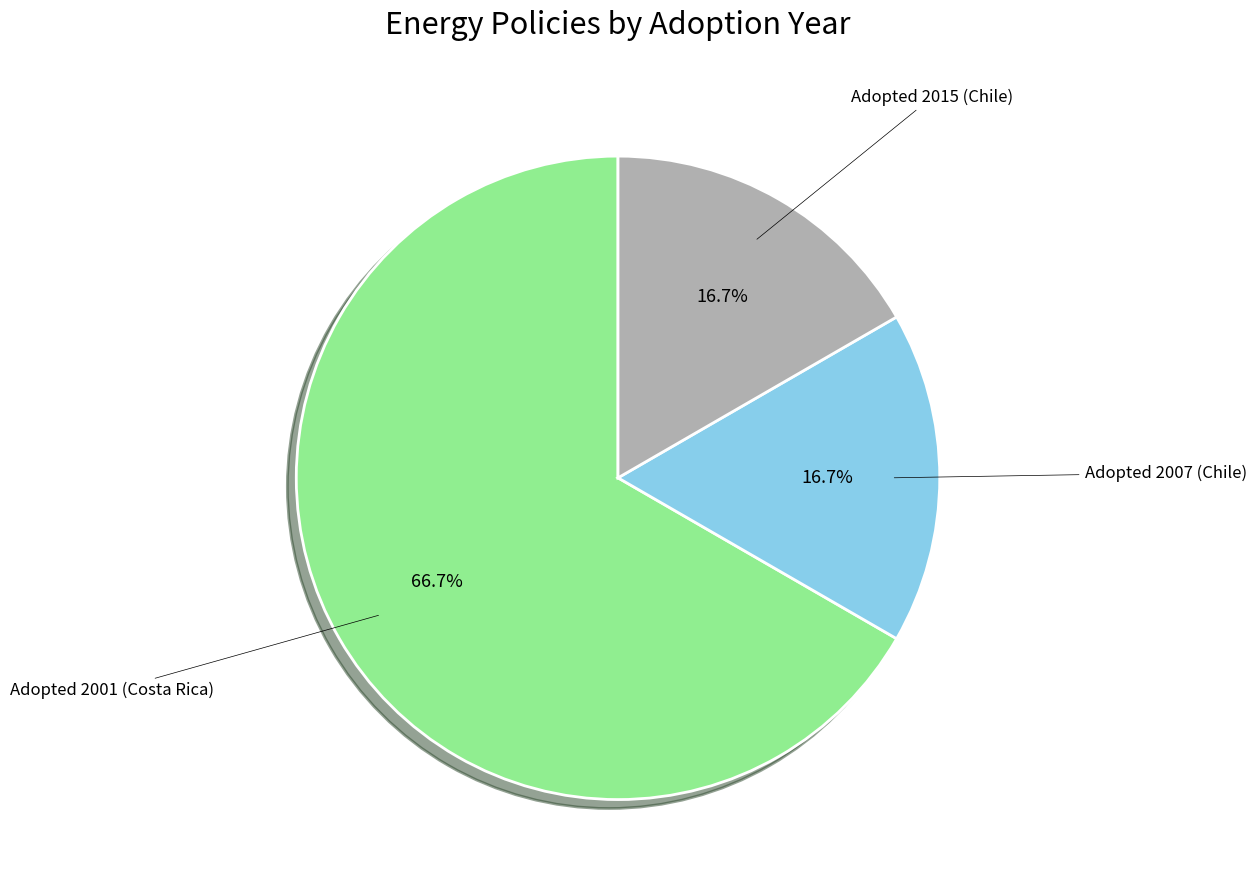

Does any single category account for the majority?

Yes